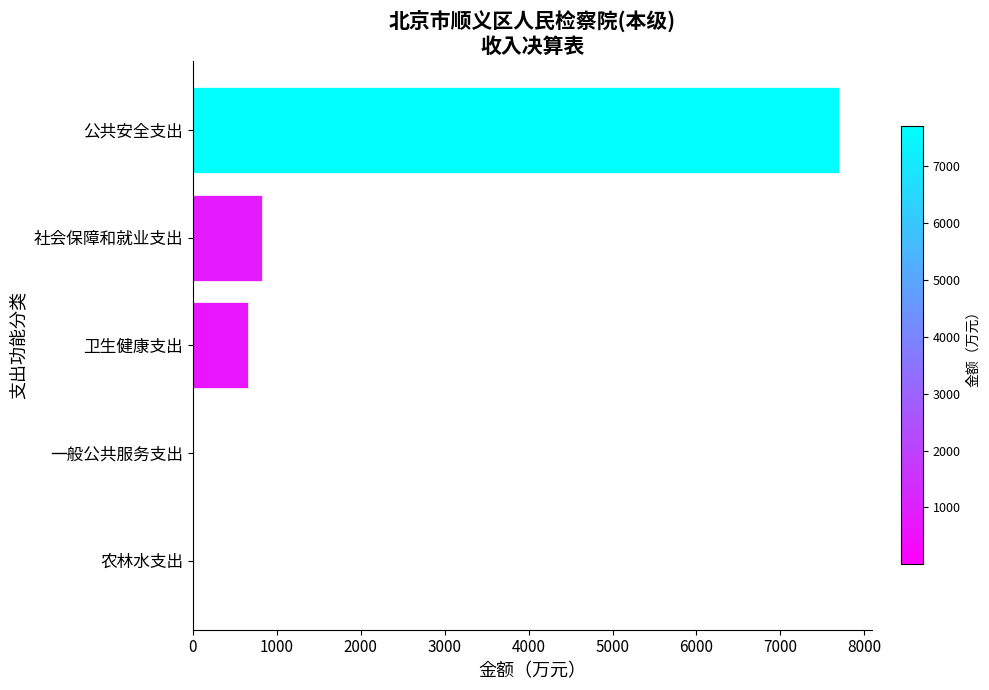

Is it true that the value at 公共安全支出 is 1549.7?

False